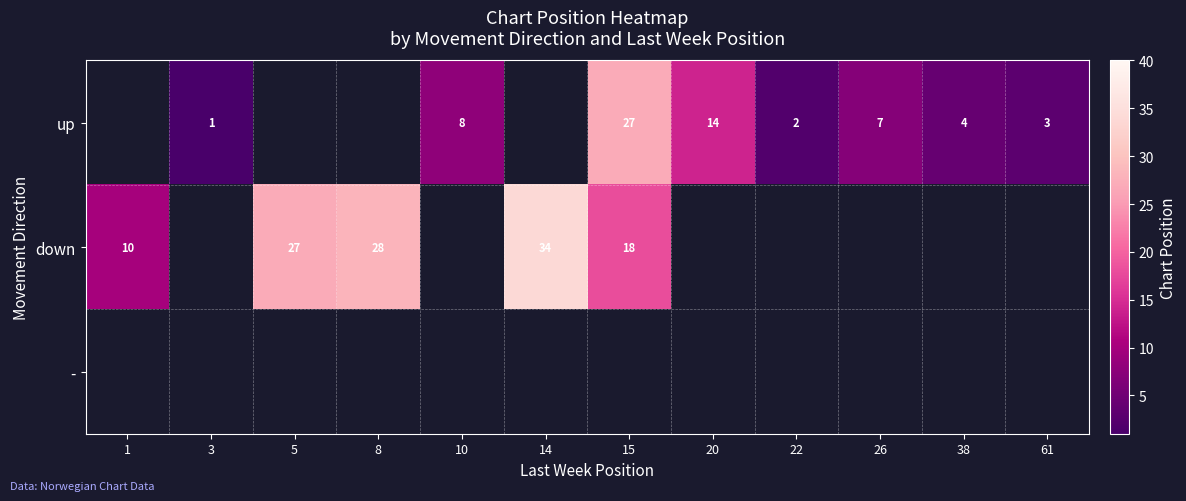

Is it true that down equals 27 at 5?

True